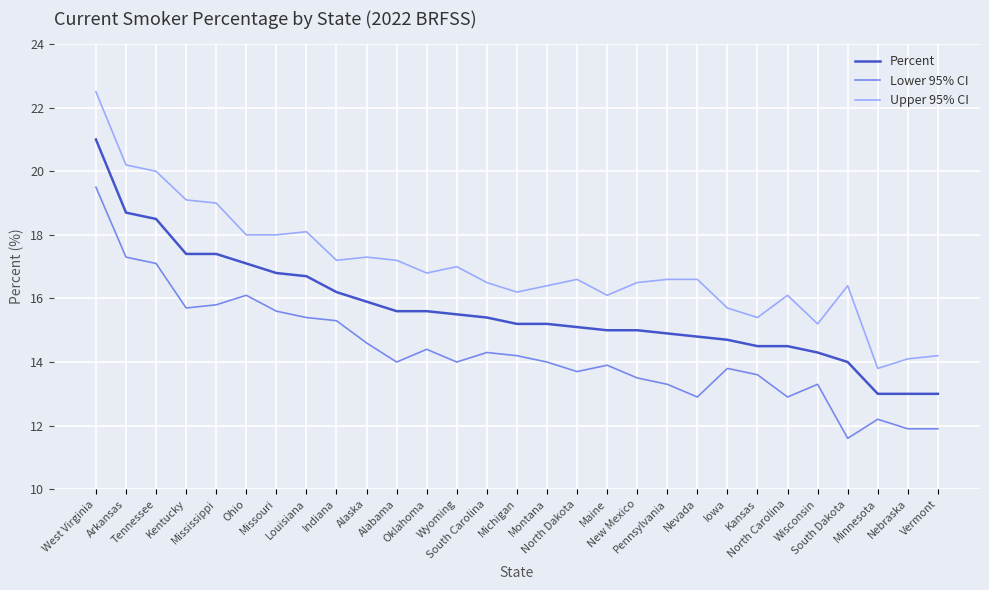

Reading left to right, transcribe all the data shown in this chart.

Percent: West Virginia=21.0	Arkansas=18.7	Tennessee=18.5	Kentucky=17.4	Mississippi=17.4	Ohio=17.1	Missouri=16.8	Louisiana=16.7	Indiana=16.2	Alaska=15.9	Alabama=15.6	Oklahoma=15.6	Wyoming=15.5	South Carolina=15.4	Michigan=15.2	Montana=15.2	North Dakota=15.1	Maine=15.0	New Mexico=15.0	Pennsylvania=14.9	Nevada=14.8	Iowa=14.7	Kansas=14.5	North Carolina=14.5	Wisconsin=14.3	South Dakota=14.0	Minnesota=13.0	Nebraska=13.0	Vermont=13.0
Lower 95% CI: West Virginia=19.5	Arkansas=17.3	Tennessee=17.1	Kentucky=15.7	Mississippi=15.8	Ohio=16.1	Missouri=15.6	Louisiana=15.4	Indiana=15.3	Alaska=14.6	Alabama=14.0	Oklahoma=14.4	Wyoming=14.0	South Carolina=14.3	Michigan=14.2	Montana=14.0	North Dakota=13.7	Maine=13.9	New Mexico=13.5	Pennsylvania=13.3	Nevada=12.9	Iowa=13.8	Kansas=13.6	North Carolina=12.9	Wisconsin=13.3	South Dakota=11.6	Minnesota=12.2	Nebraska=11.9	Vermont=11.9
Upper 95% CI: West Virginia=22.5	Arkansas=20.2	Tennessee=20.0	Kentucky=19.1	Mississippi=19.0	Ohio=18.0	Missouri=18.0	Louisiana=18.1	Indiana=17.2	Alaska=17.3	Alabama=17.2	Oklahoma=16.8	Wyoming=17.0	South Carolina=16.5	Michigan=16.2	Montana=16.4	North Dakota=16.6	Maine=16.1	New Mexico=16.5	Pennsylvania=16.6	Nevada=16.6	Iowa=15.7	Kansas=15.4	North Carolina=16.1	Wisconsin=15.2	South Dakota=16.4	Minnesota=13.8	Nebraska=14.1	Vermont=14.2